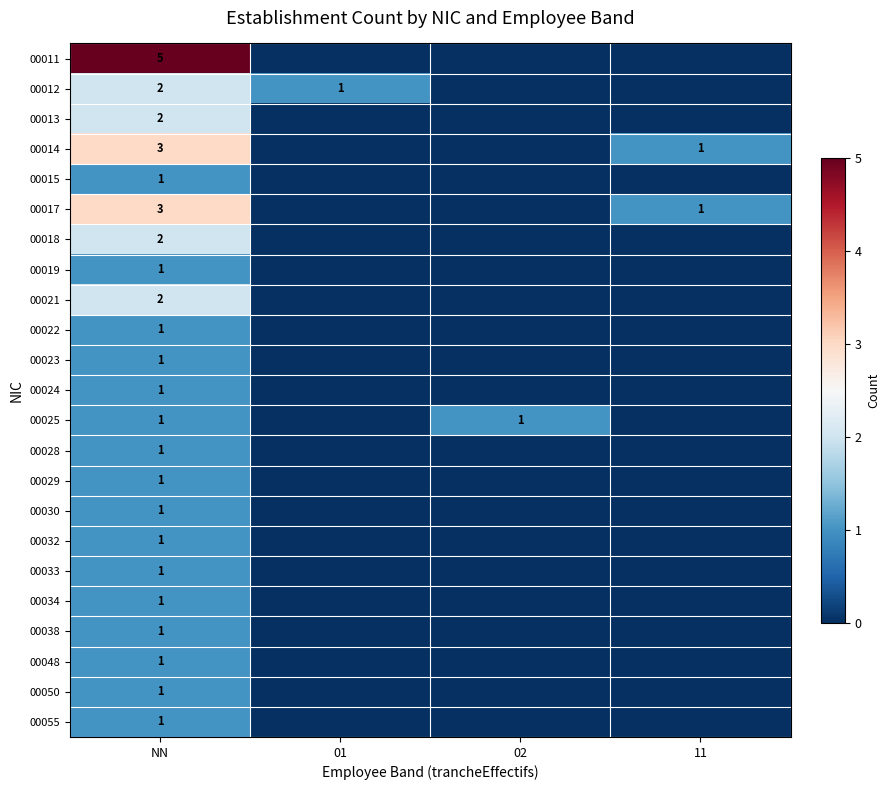

The 00021 series shows 1 at NN. True or false?

False